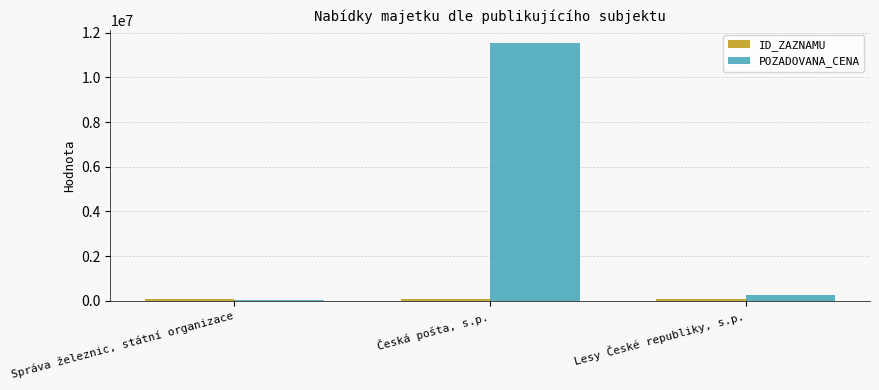

The POZADOVANA_CENA series shows 18272063 at Česká pošta, s.p.. True or false?

False